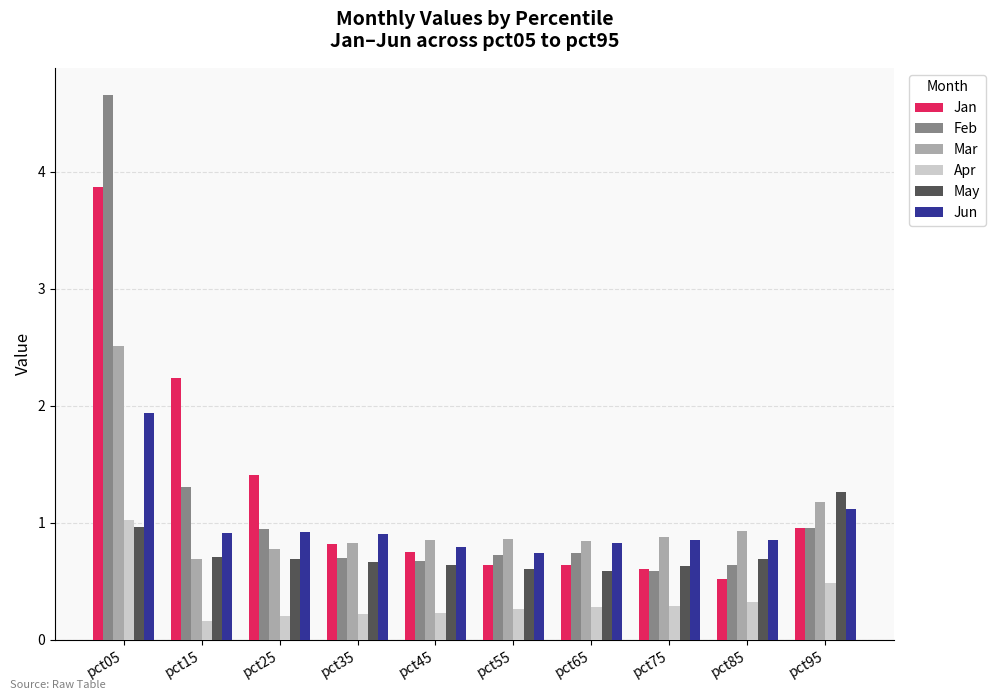

At how many categories does at least one series exceed 4?

1